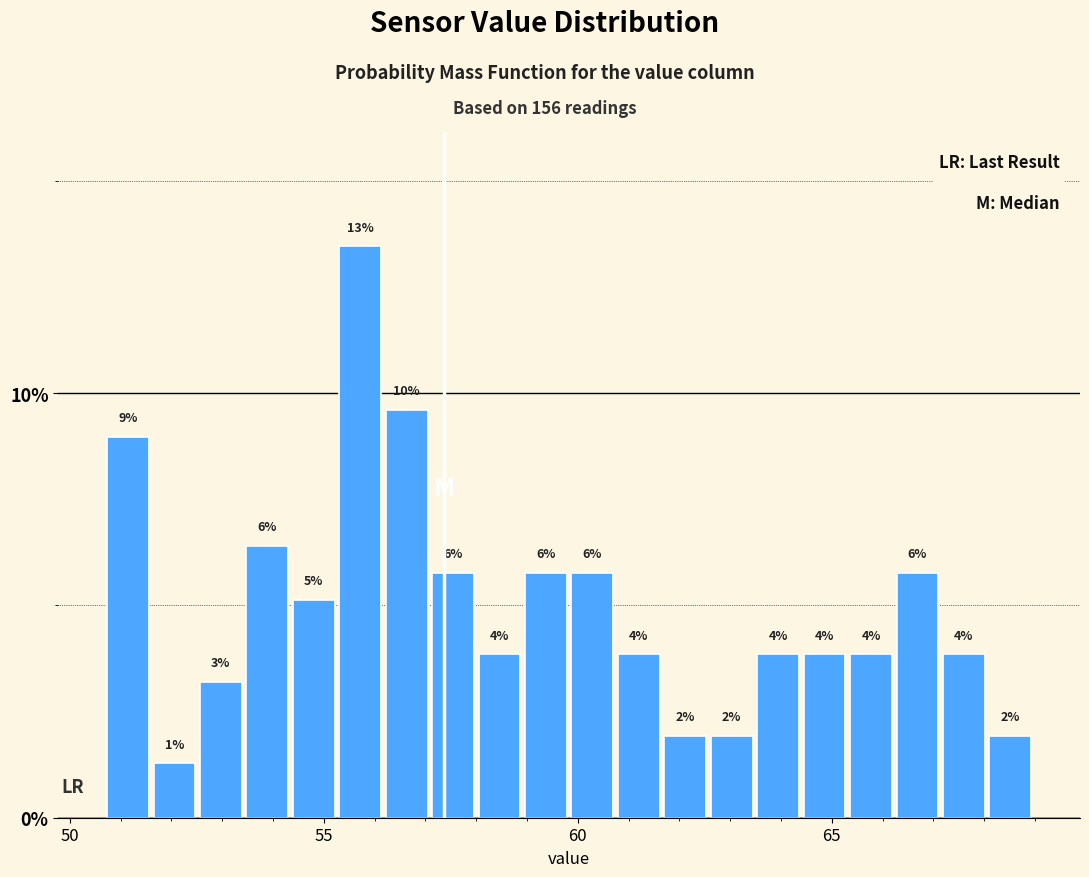

Around what value on the x-axis is the tallest bar? Give the approximate position of its centre, as read against the axis.

55.5